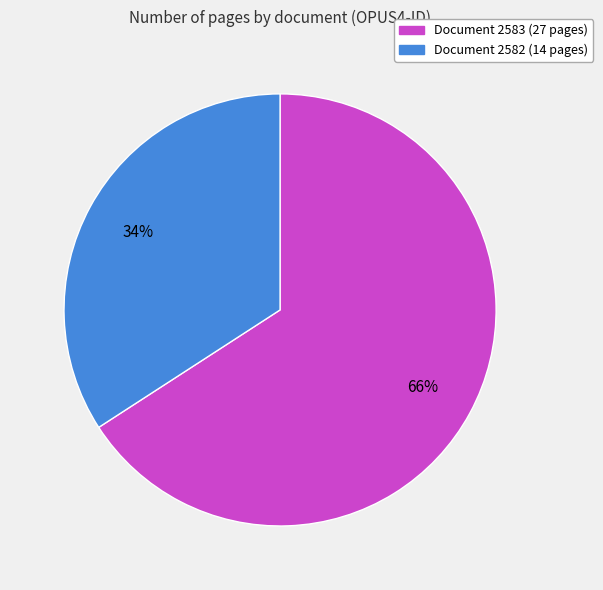

To the nearest percent, what is the difference between the largest and smallest slice percentages?

32%